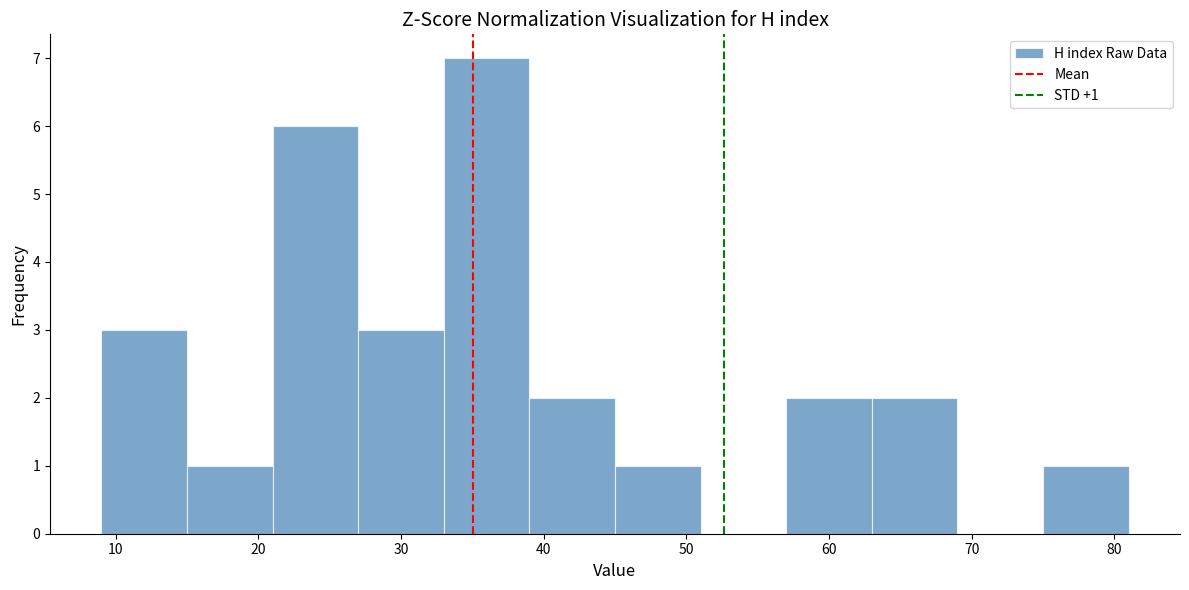

Over which range of the x-axis is the bar tallest?

33 to 39